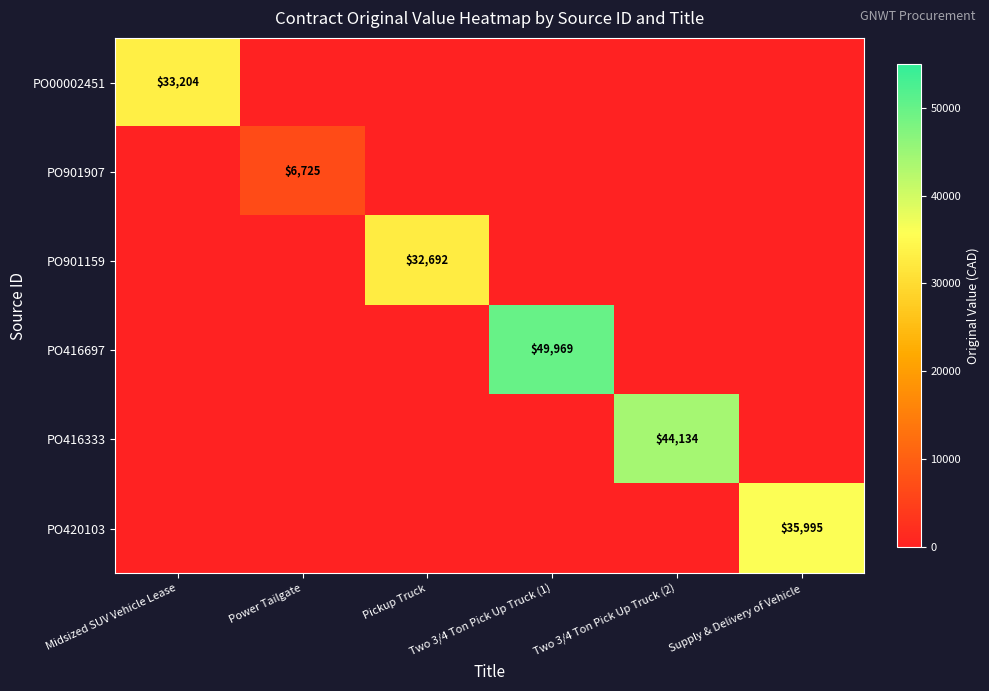

Which category has the lowest value in the PO420103 series?

Midsized SUV Vehicle Lease